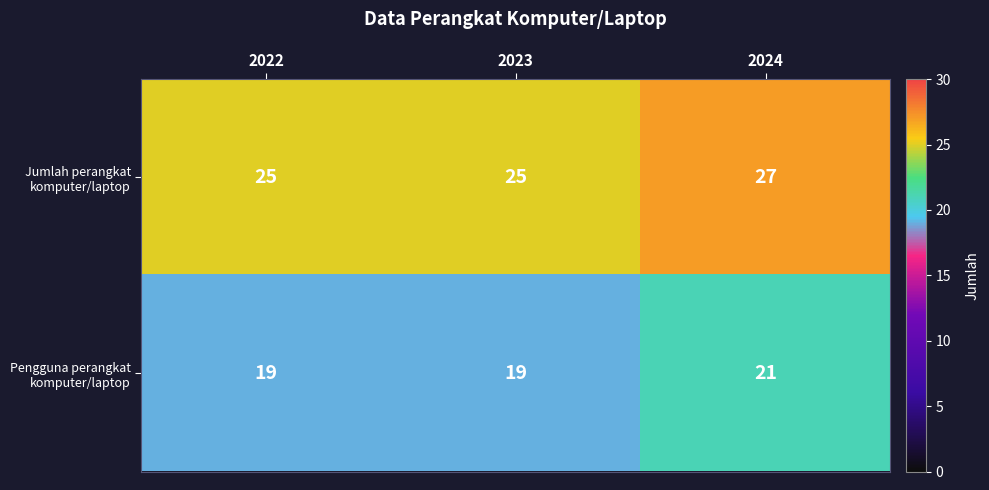

What is the total value across all series at 2024?

48